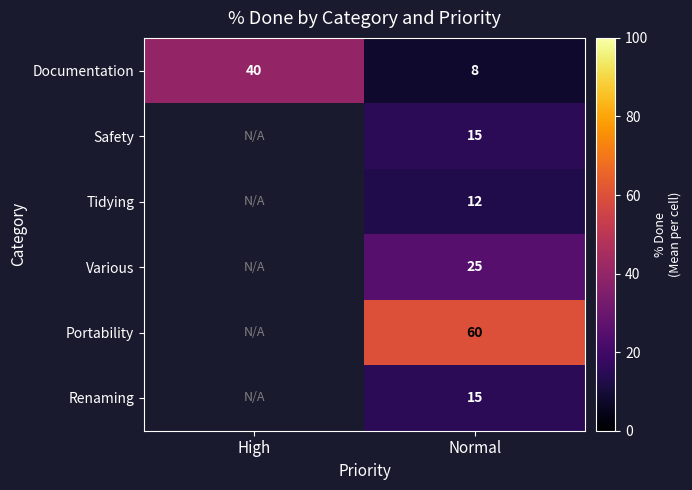

Read the Documentation value at High.

40